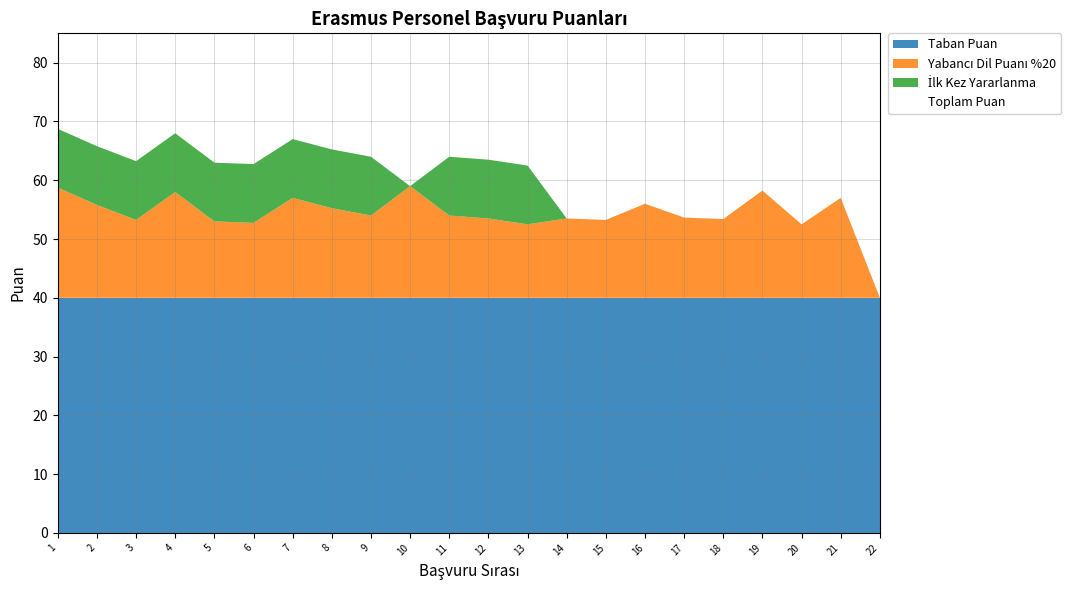

Rank the series by their average value, from lowest to highest.

İlk Kez Yararlanma, Yabancı Dil Puanı %20, Taban Puan, Toplam Puan